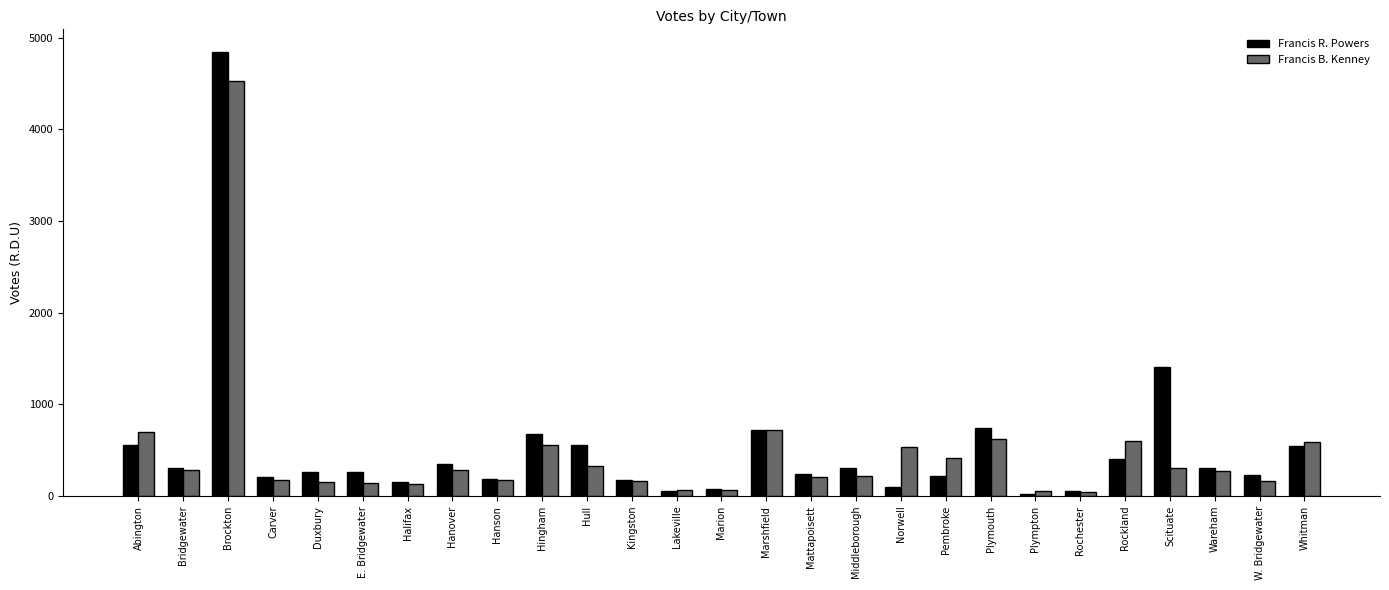

True or false: Francis B. Kenney has a value of 135 at Halifax.

True